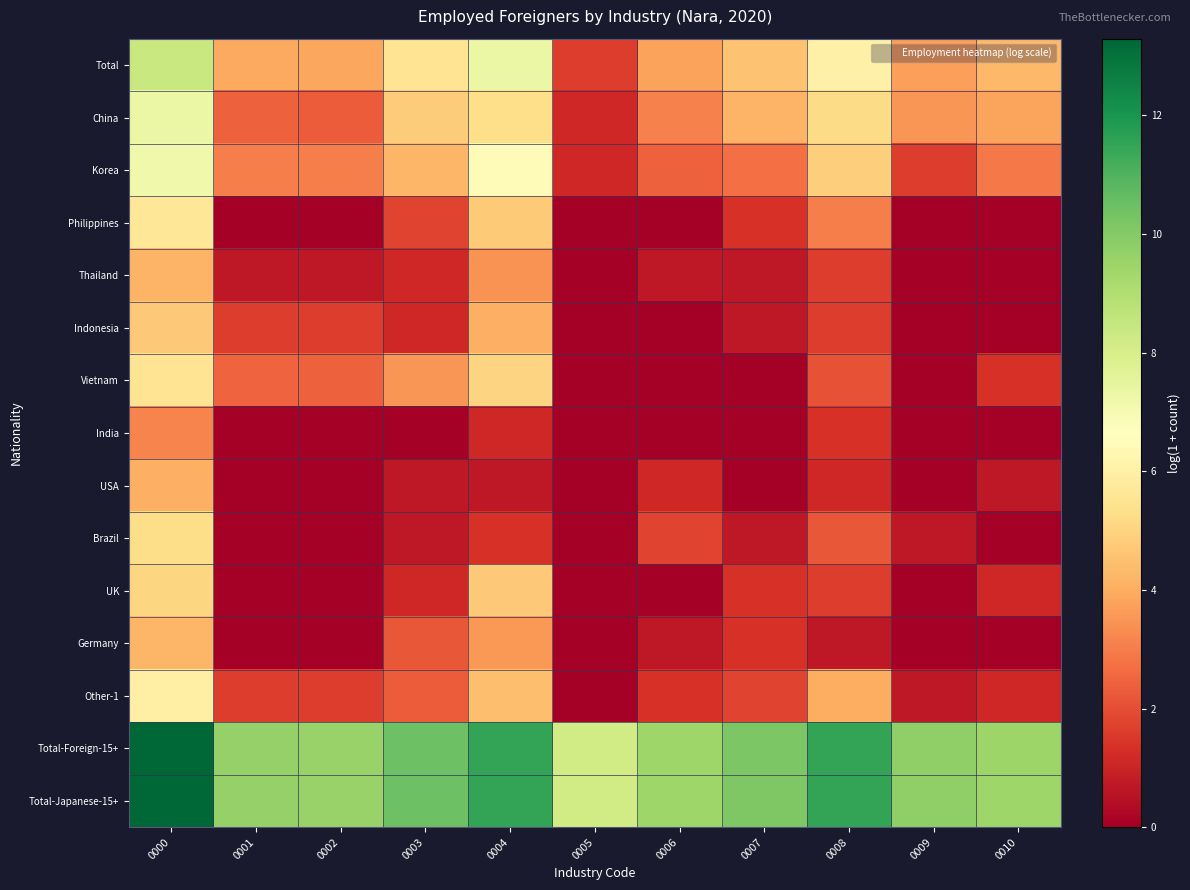

Which category has the lowest value across all series?

0001